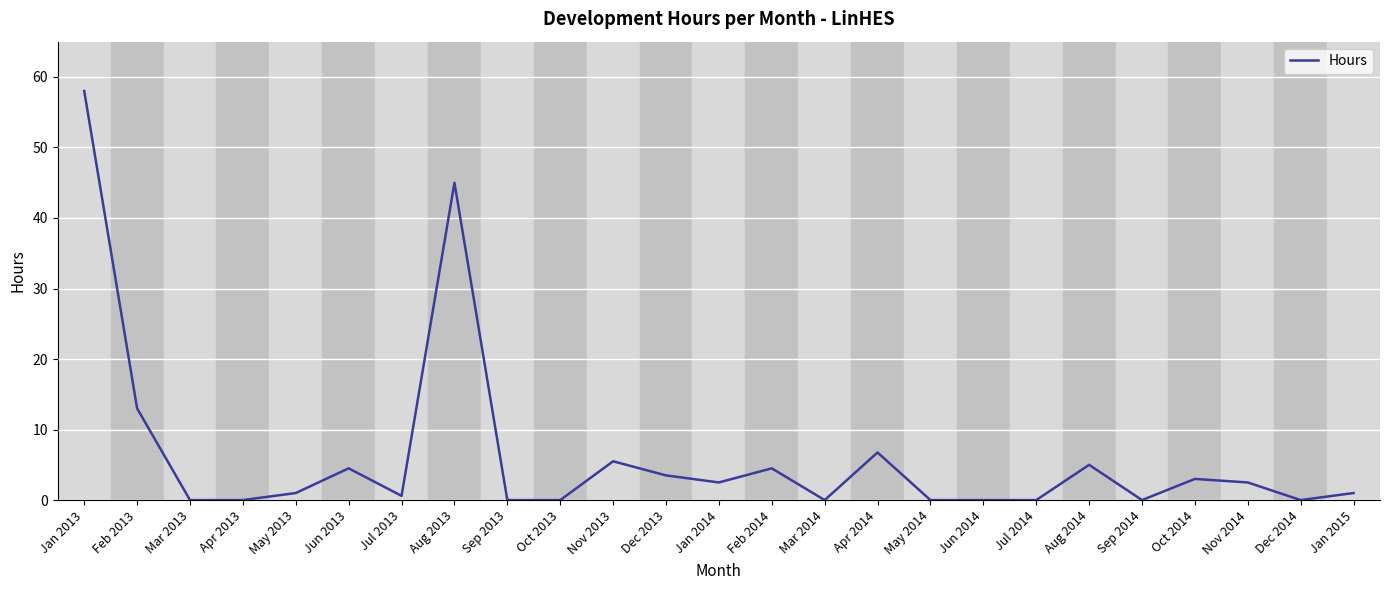

What is the difference between the maximum and minimum values?

58.0